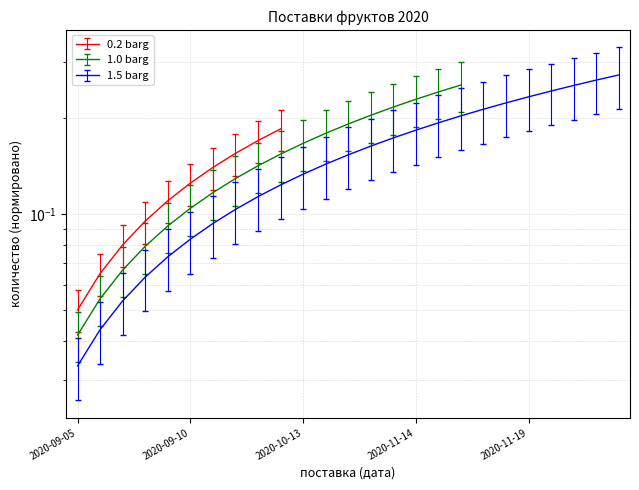

Reading left to right, extract all data points from this chart.

№: 0.0	0.0	0.1	0.1	0.1	0.1	0.1	0.1	0.1	0.1	0.1	0.1	0.2	0.2	0.2	0.2	0.2	0.2	0.2	0.2	0.2	0.2	0.3	0.3	0.3
Количество: 0.0	0.1	0.1	0.1	0.1	0.1	0.1	0.1	0.1	0.2	0.2	0.2	0.2	0.2	0.2	0.2	0.2	0.2	0.3	0.3	0.3	0.3	0.3	0.3	0.3